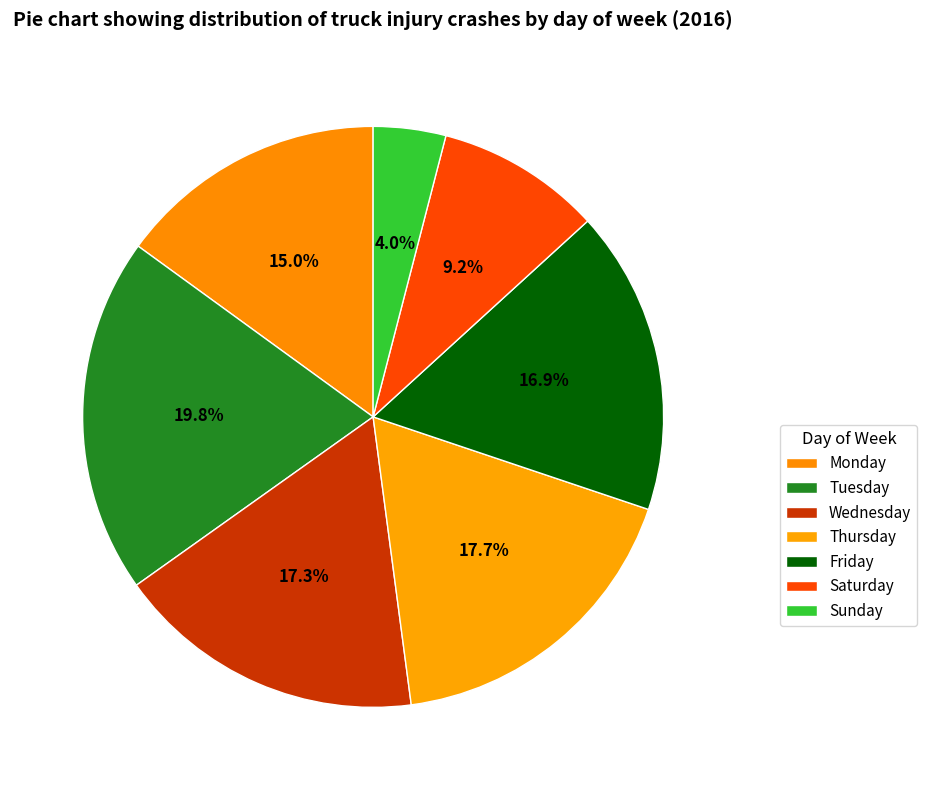

To the nearest percent, what is the combined percentage of Tuesday and Saturday?

29%